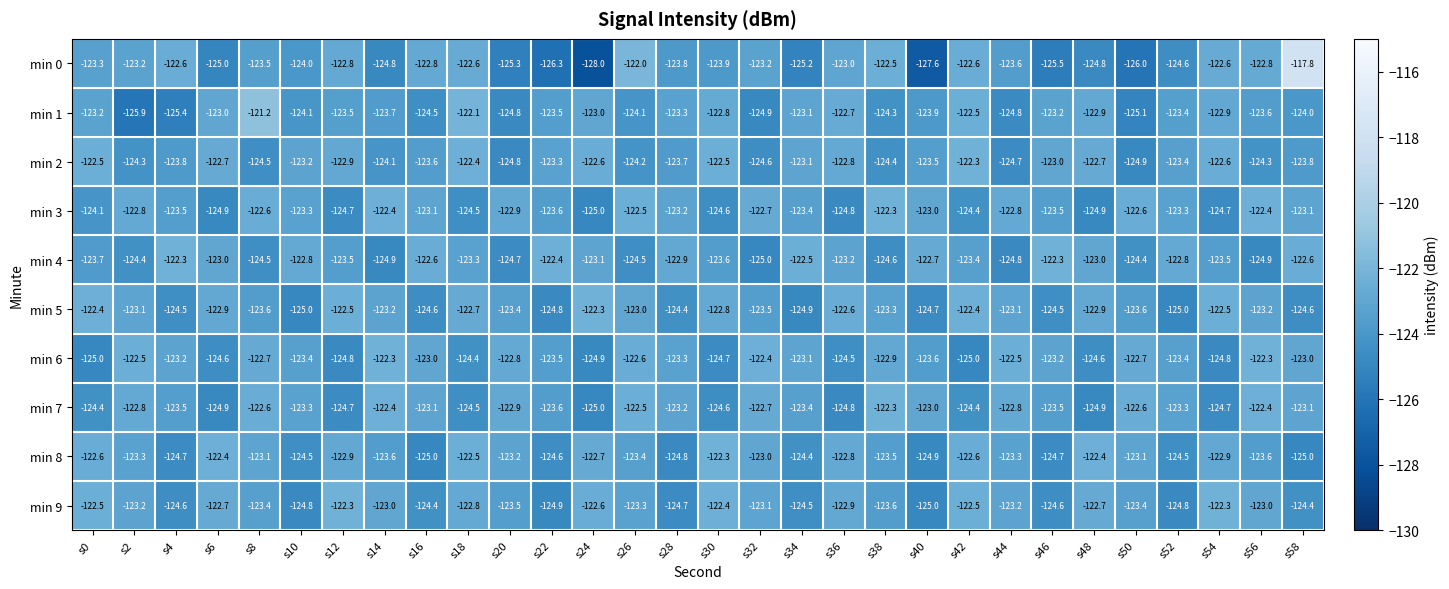

At which label does min 3 first exceed -123?

s2